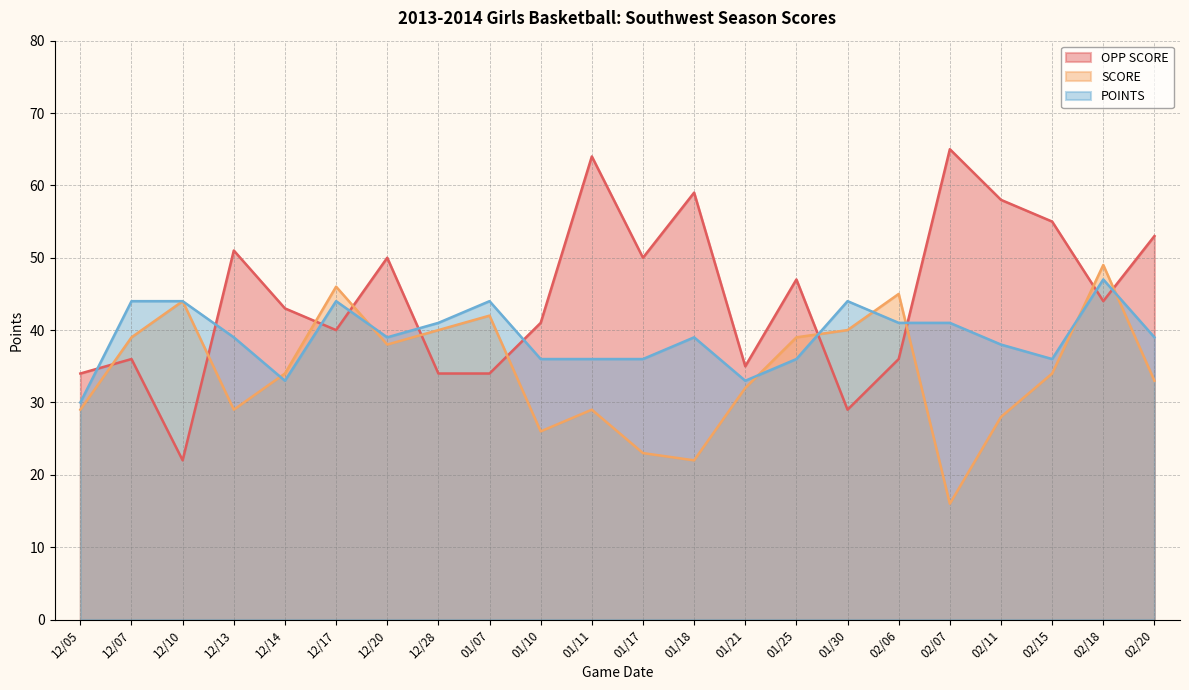

Which series ends up on top after the final intersection of POINTS and OPP SCORE?

OPP SCORE